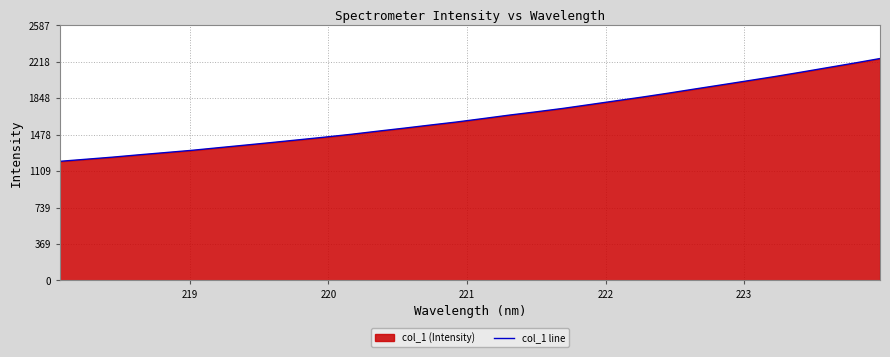

What is the minimum value shown in the chart?

1207.5